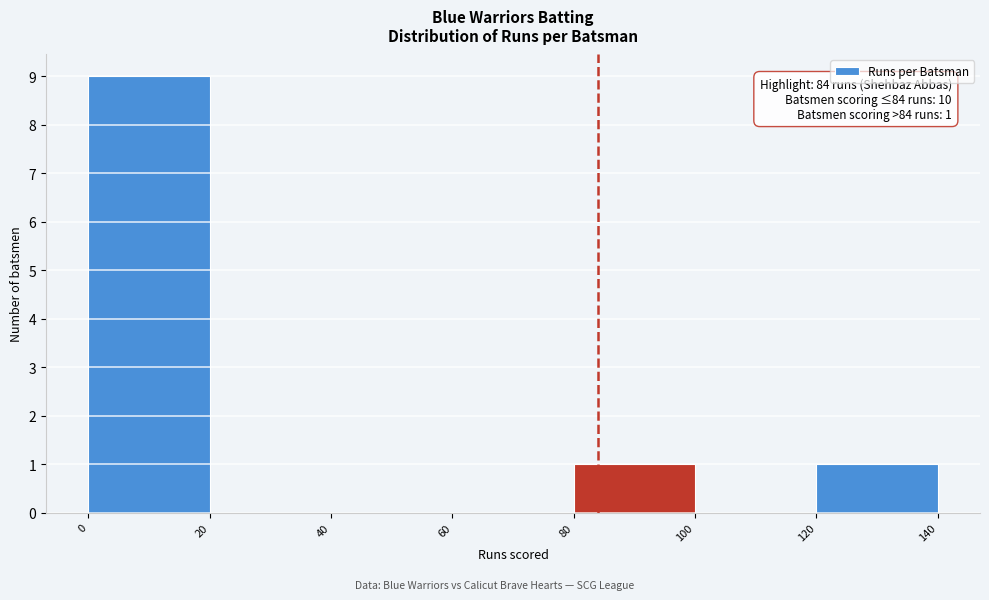

Which range on the x-axis has the tallest bar?

0 to 20